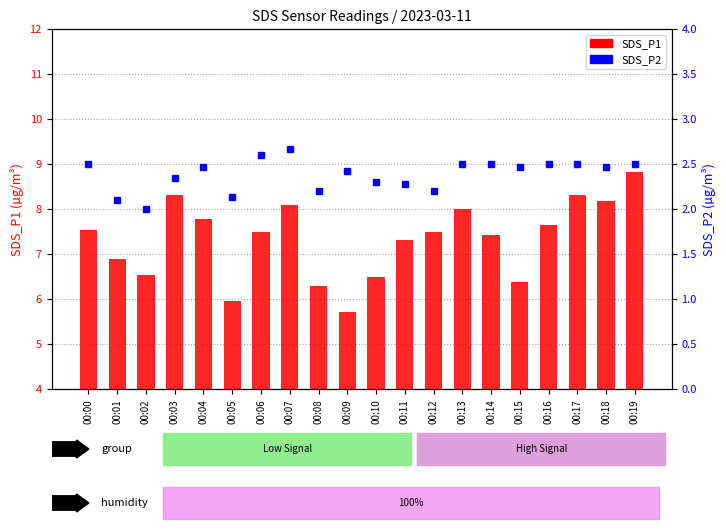

Rank the series at 00:19 from lowest to highest value.

SDS_P2, SDS_P1